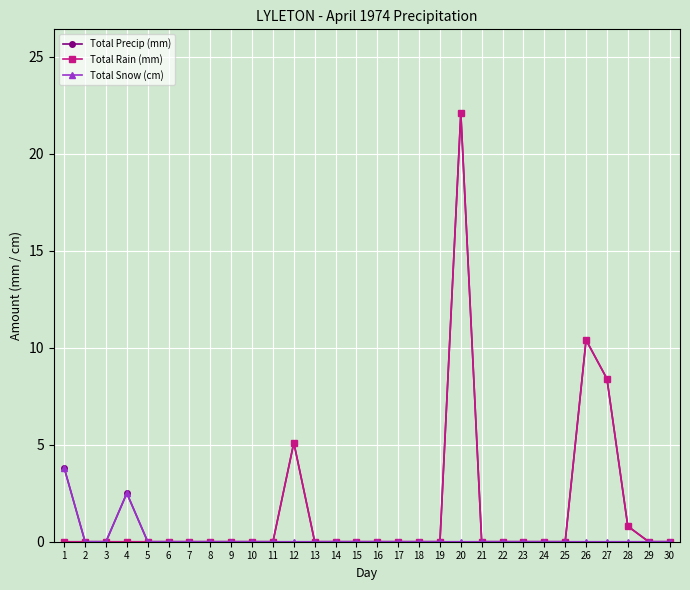

At which category is the sum across all series the highest?

20